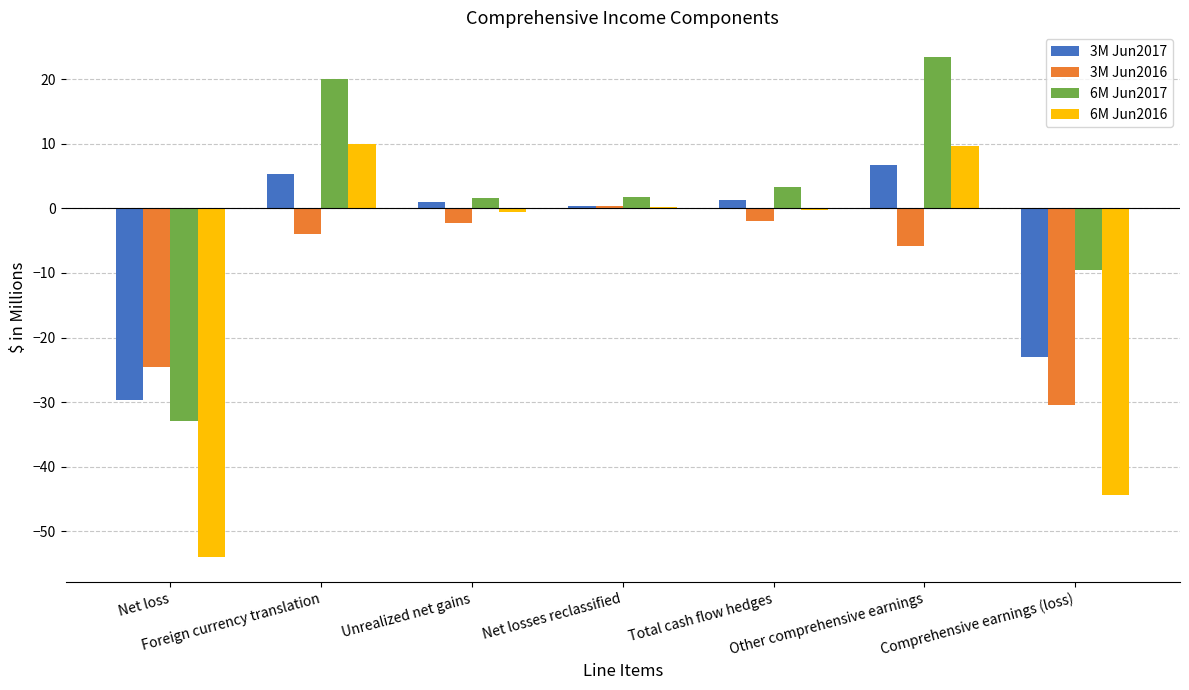

The value of 6M Jun2017 at Foreign currency translation is 10.3. True or false?

False